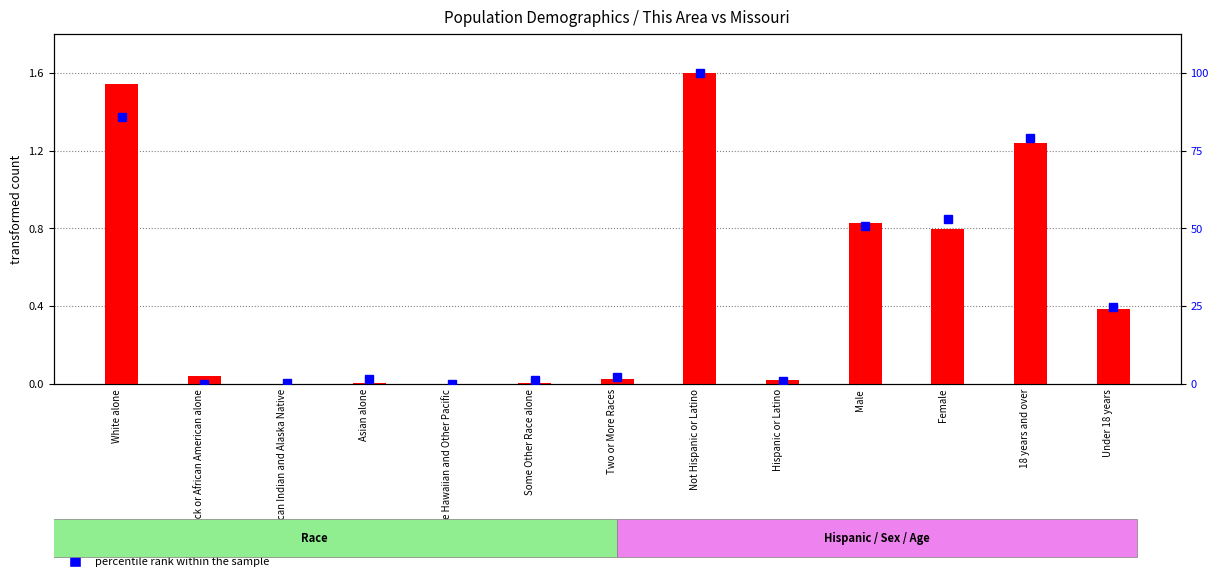

What are all the series names shown in the legend?

transformed count, percentile rank within the sample